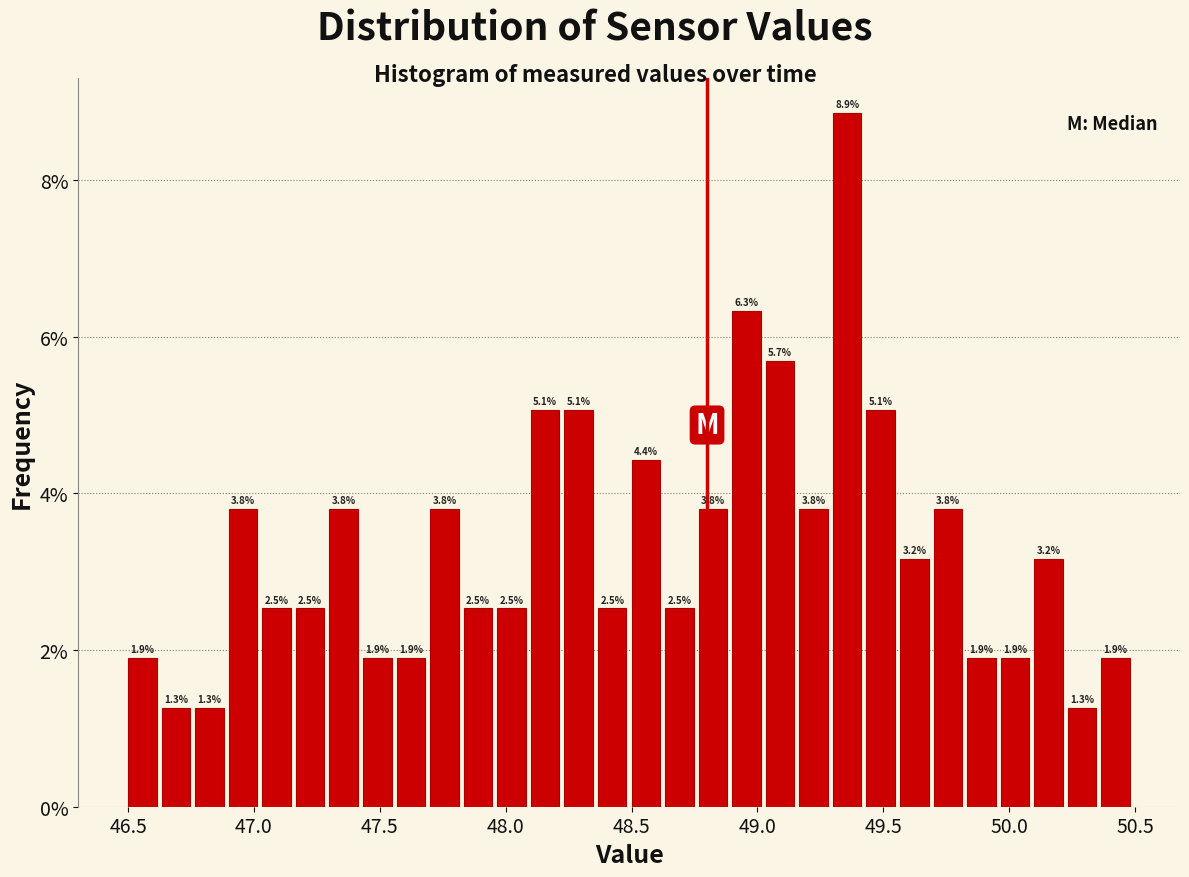

Around what value on the x-axis is the tallest bar? Give the approximate position of its centre, as read against the axis.

49.35